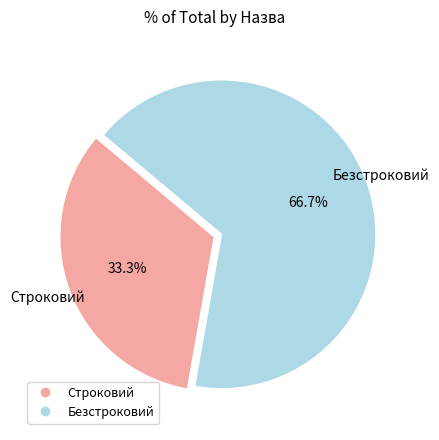

How many slices are in this pie chart?

2